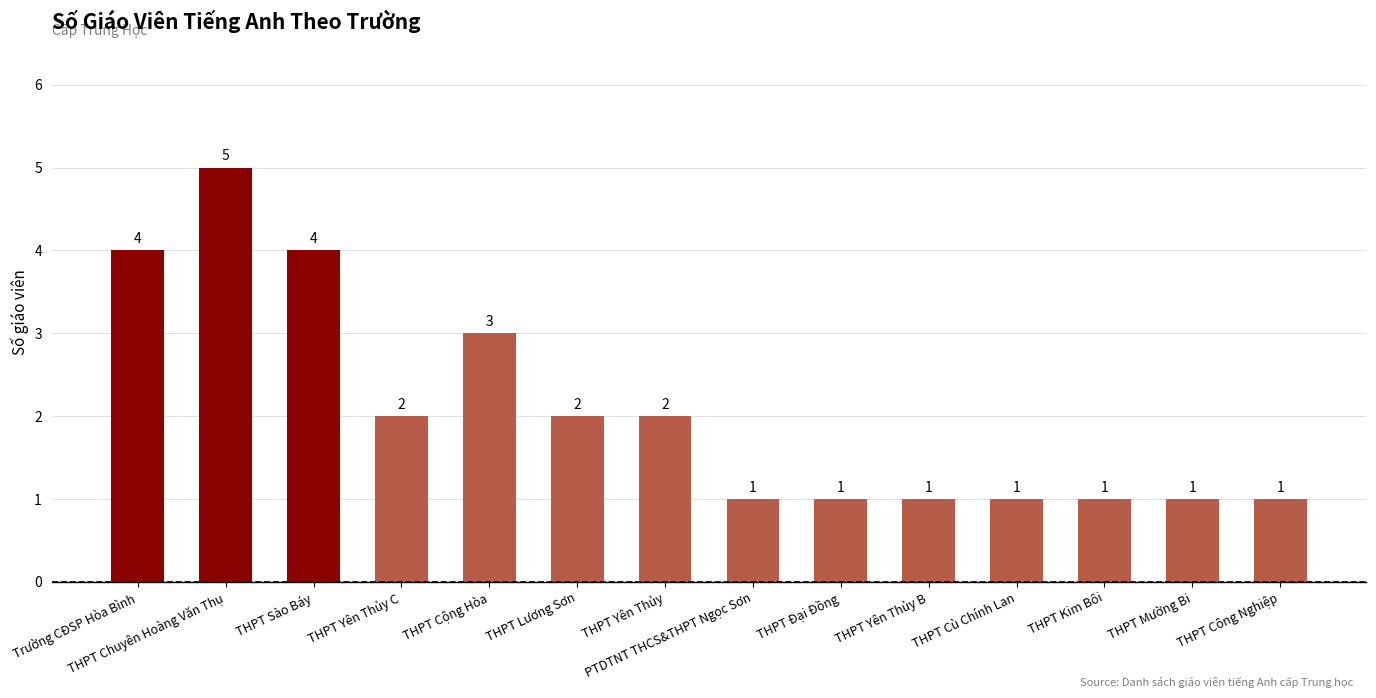

What is the maximum value shown in the chart?

5